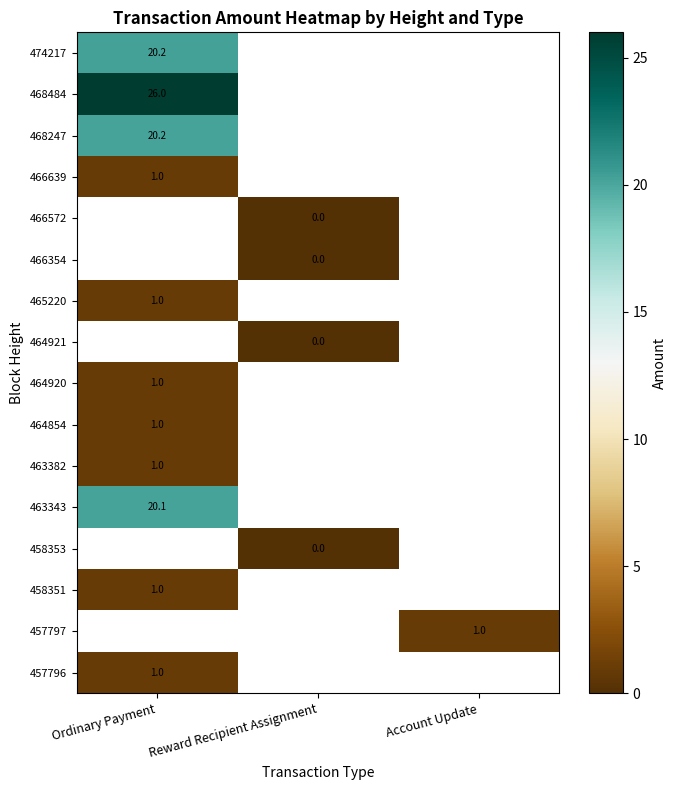

How many values in 465220 are above zero?

1